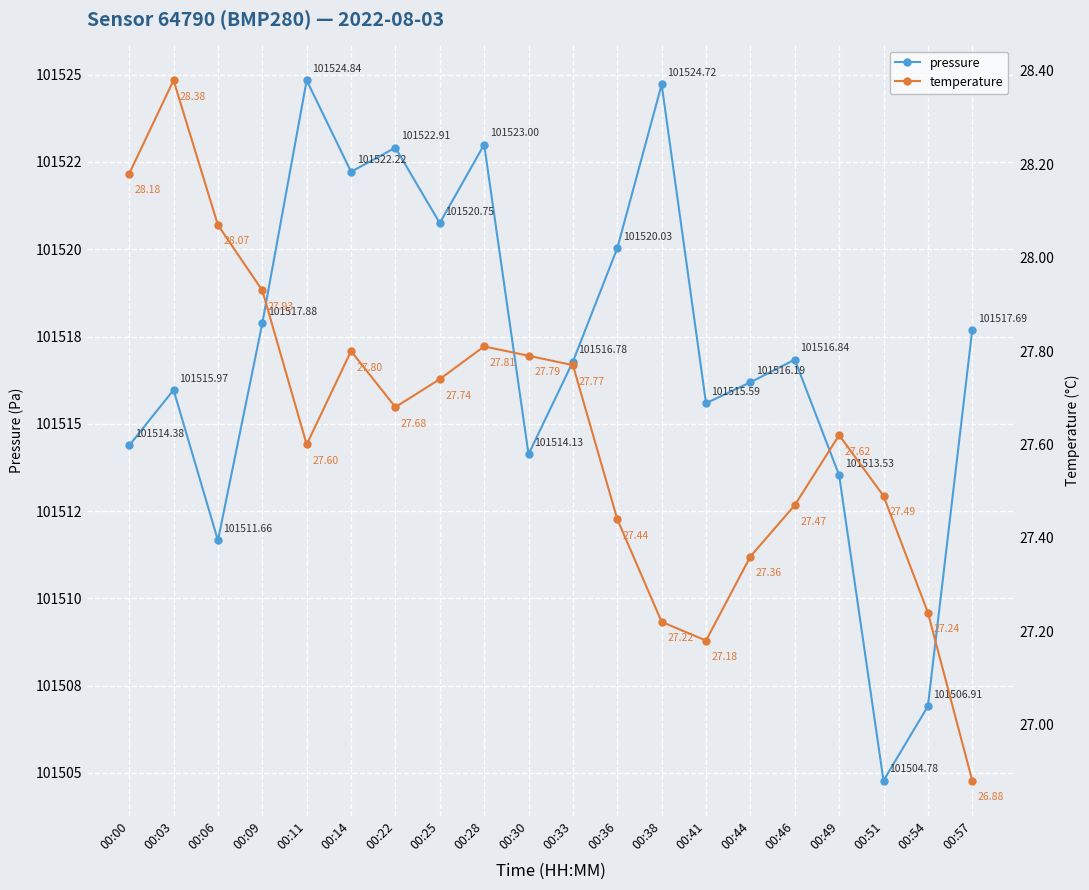

What is the sum of all pressure values?

2030340.8